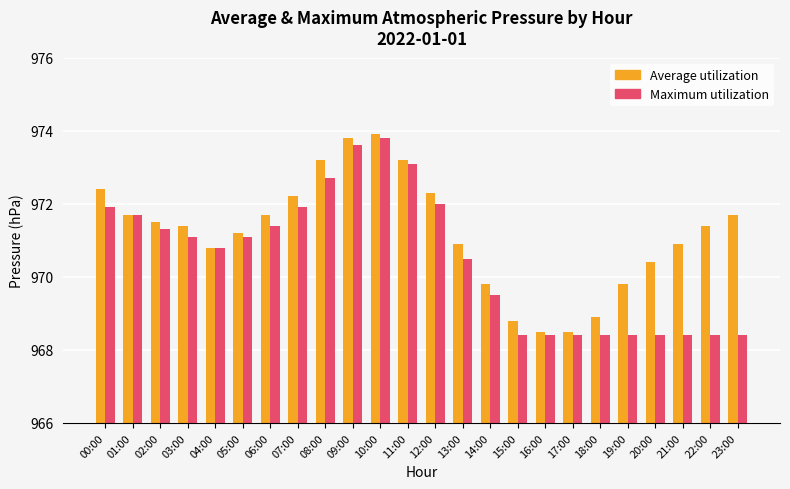

The Maximum utilization series shows 1411.2 at 17:00. True or false?

False